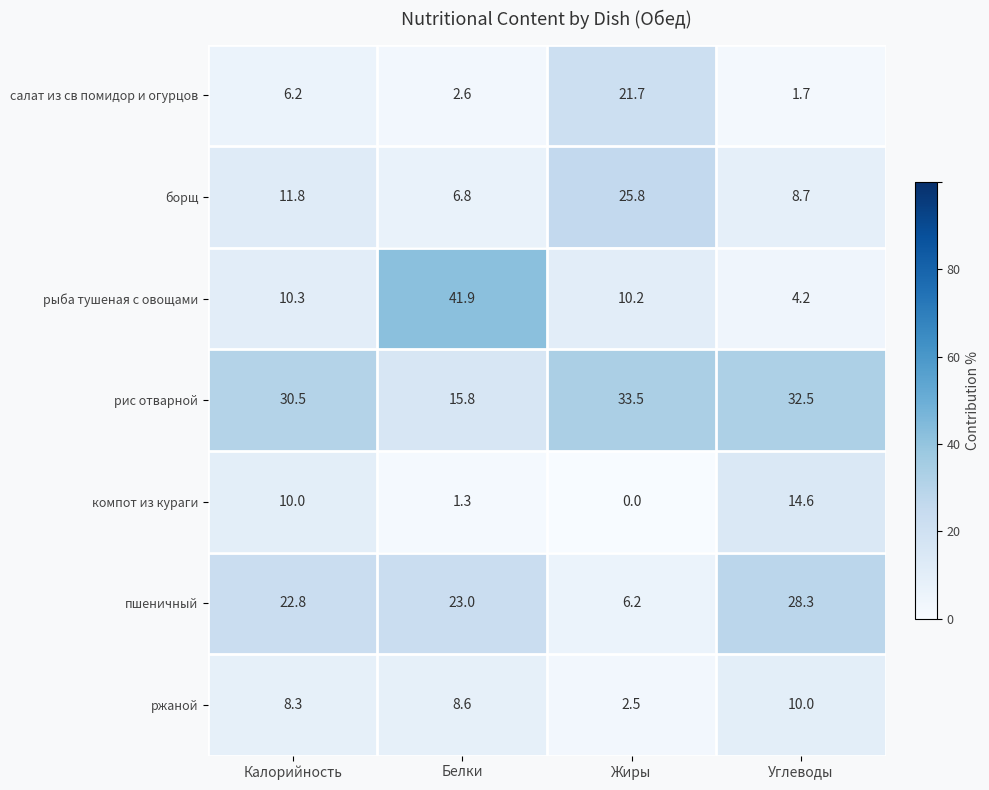

Which series has the largest total across all categories?

рис отварной